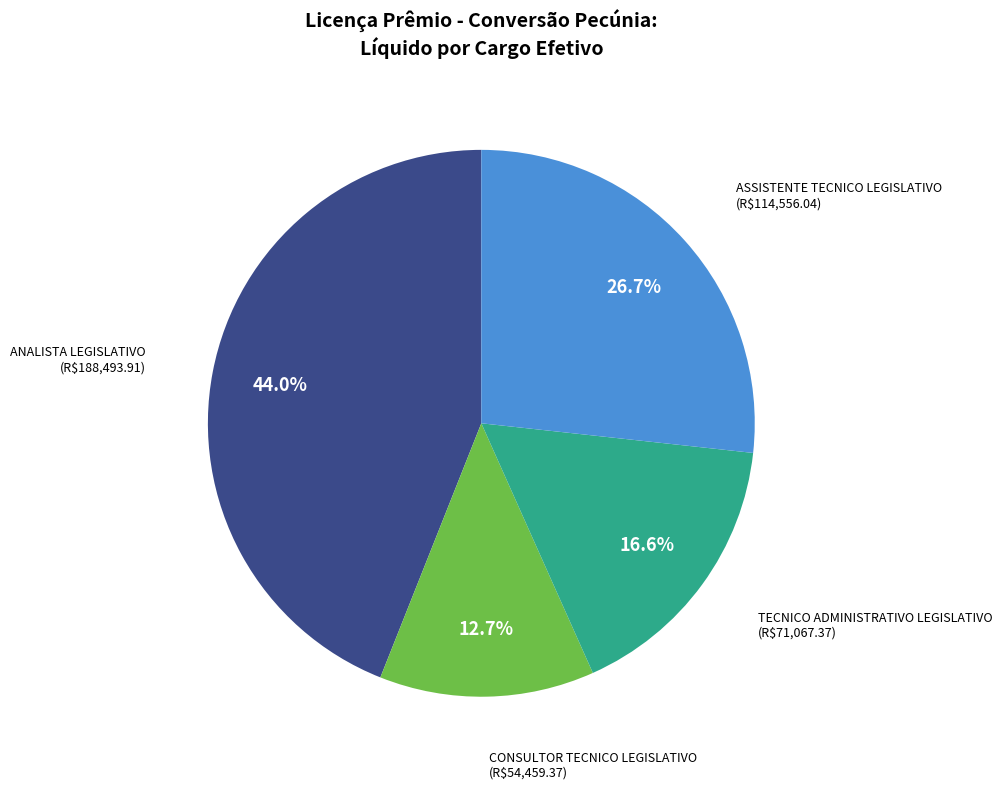

Is there any slice that represents more than half of the pie?

No